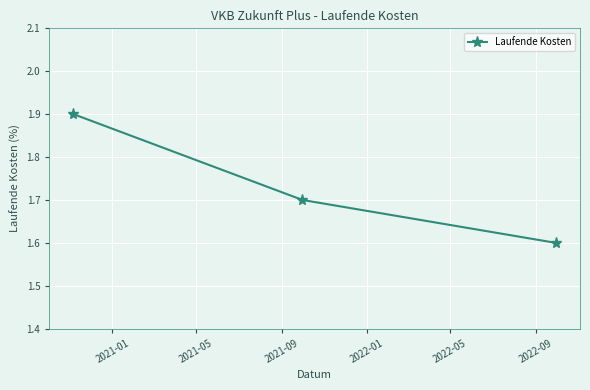

What is the difference between the maximum and minimum values?

0.3